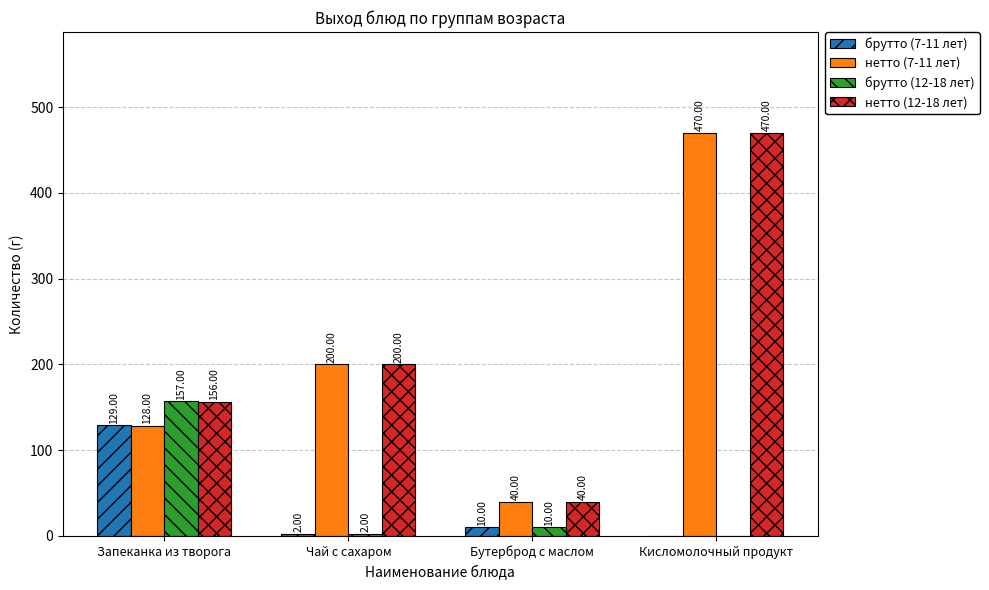

Is it true that нетто (7-11 лет) equals 200 at Чай с сахаром?

True